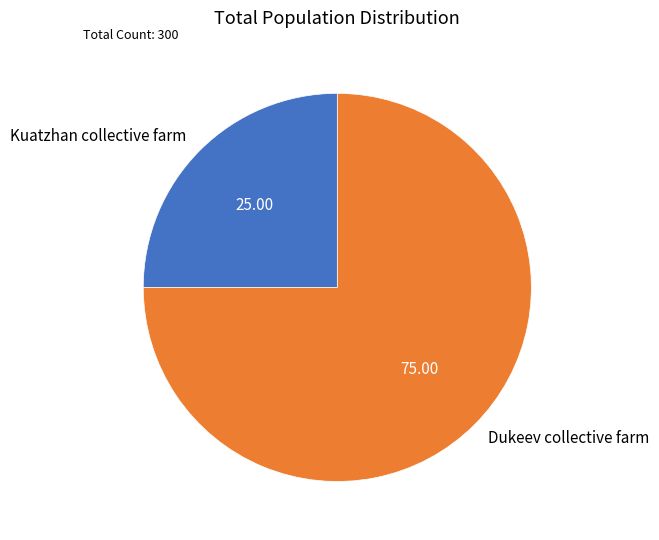

Which category has the smallest portion of the pie?

Kuatzhan collective farm